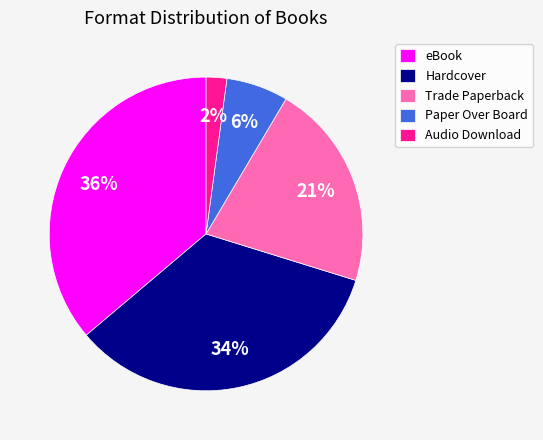

Does any single category account for the majority?

No